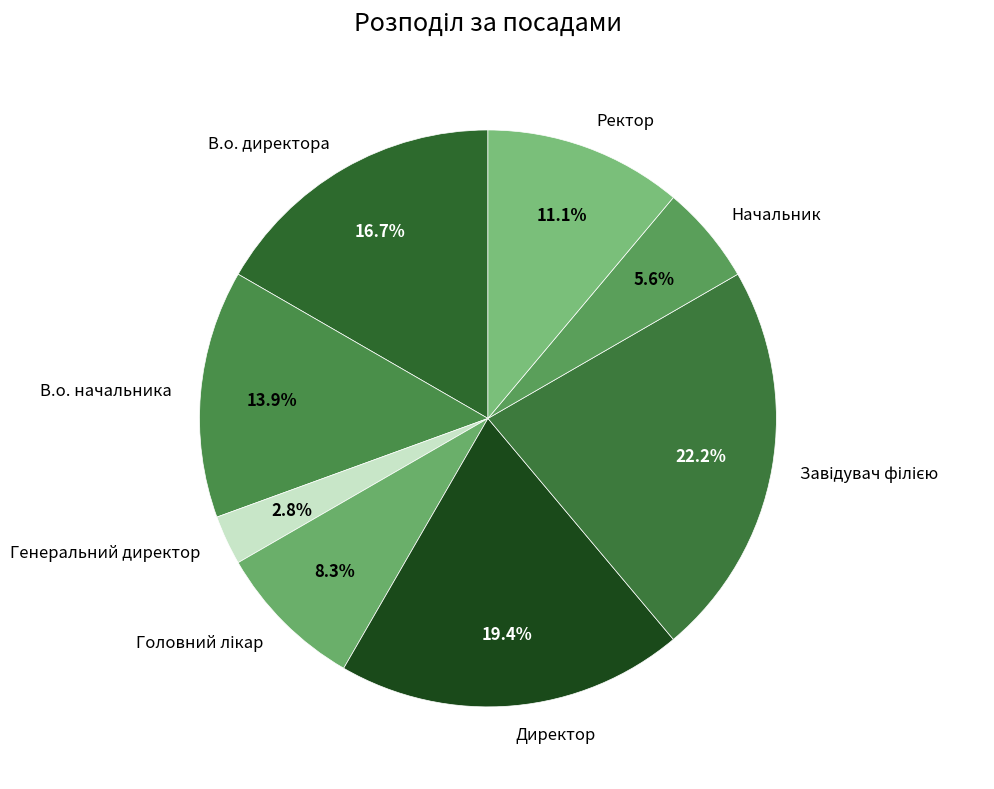

How many segments does this pie chart have?

8